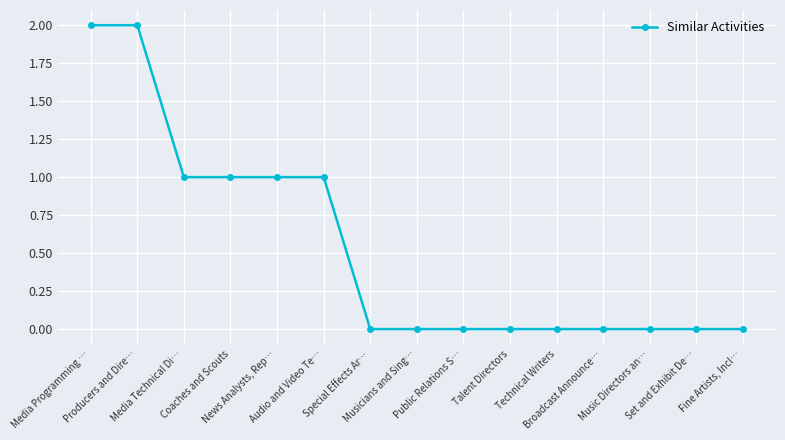

What is the label of the 15th point from the left?

Fine Artists, Incl…